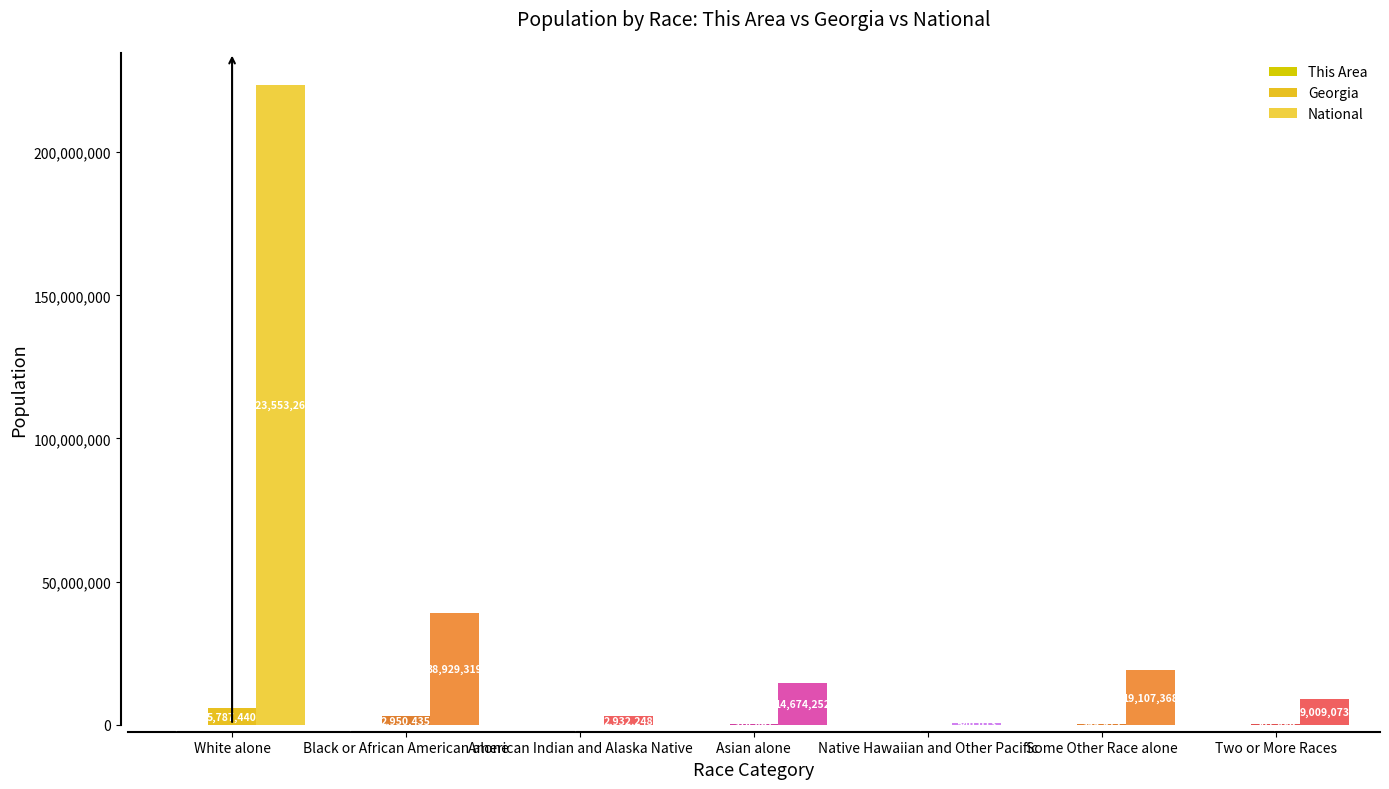

List the series in order of their peak value, highest first.

National, Georgia, This Area